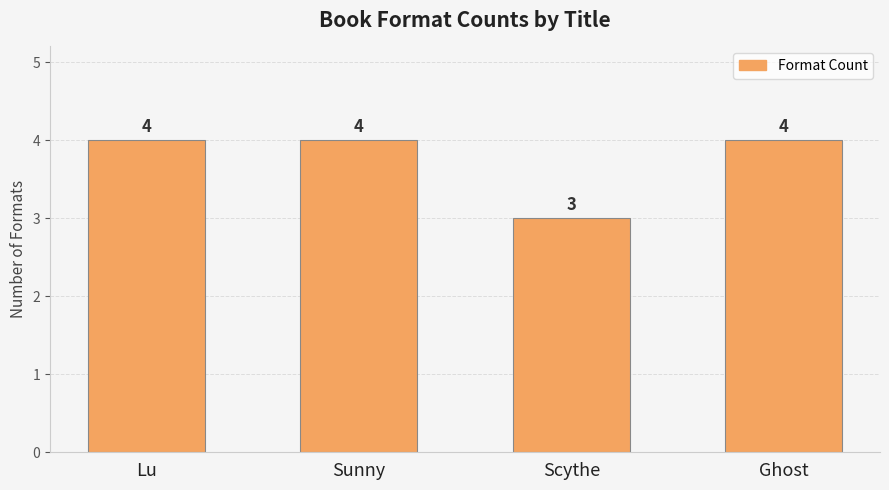

How many bars are there in total?

4